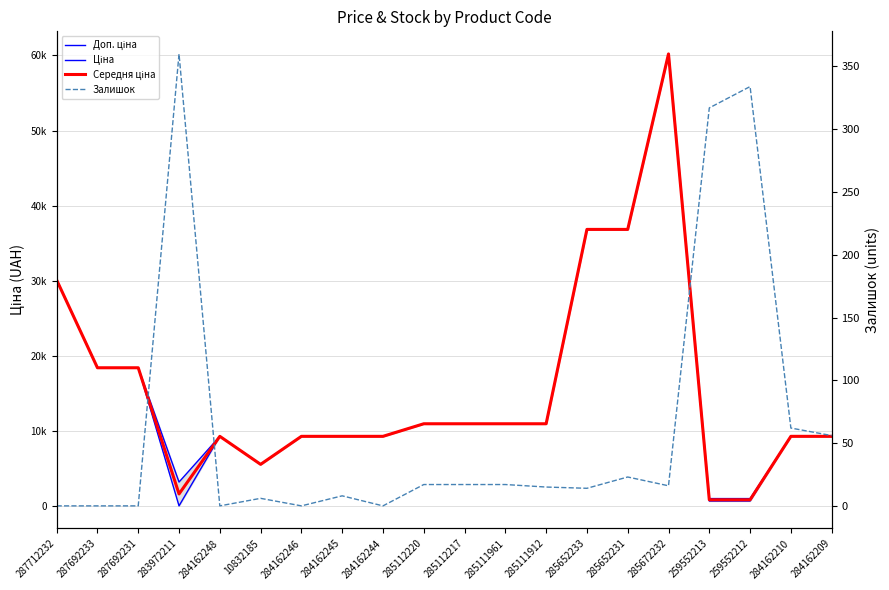

Which has a higher value, 284162209 or 285111912?

285111912